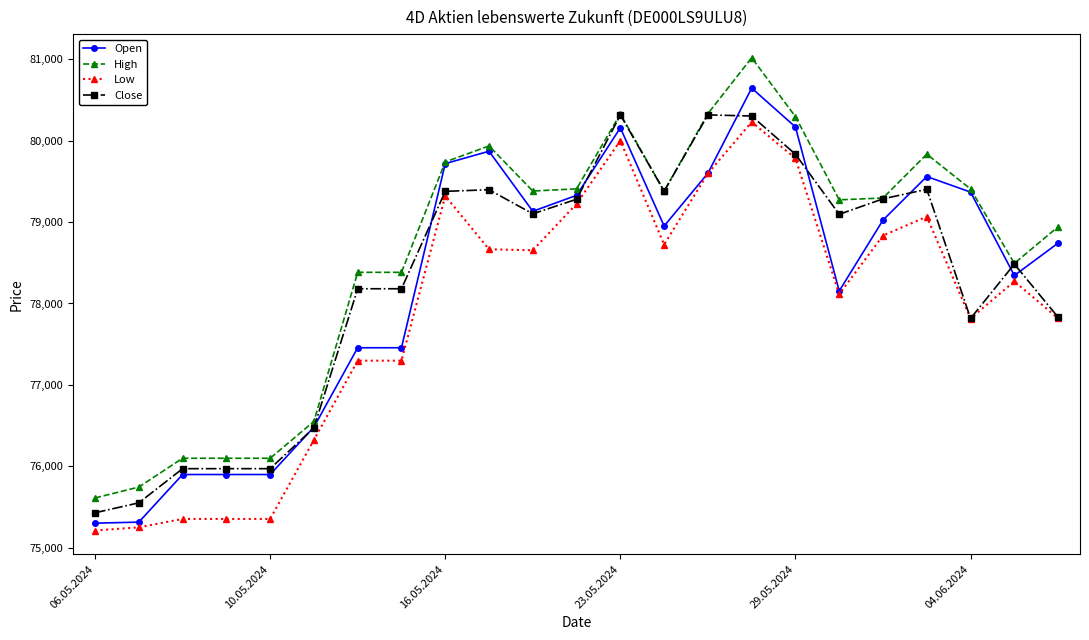

True or false: Close has more than 0 points higher than both neighbors.

True